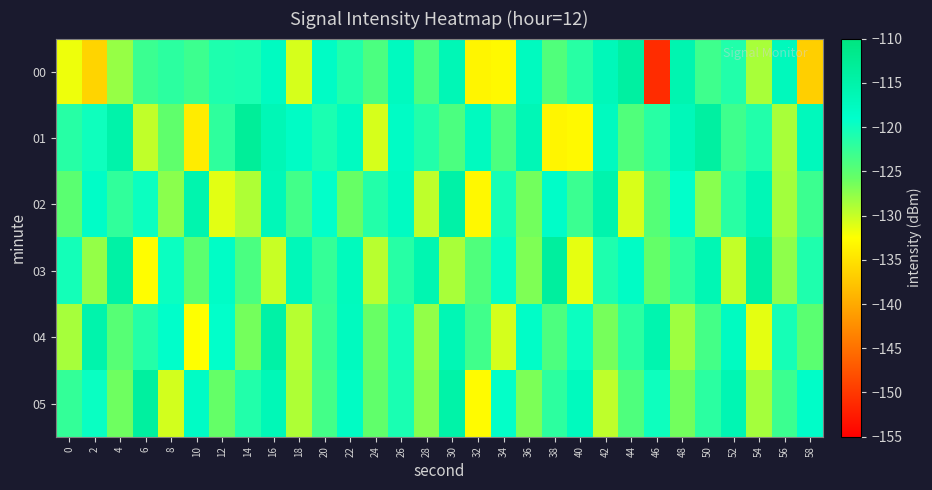

Reading left to right, list all the values displayed in this chart.

00: 0=-131.7	2=-136.2	4=-127.8	6=-122.9	8=-121.9	10=-123.1	12=-120.9	14=-120.7	16=-117.8	18=-130.7	20=-118.3	22=-121.2	24=-124.0	26=-117.6	28=-124.1	30=-116.5	32=-133.3	34=-133.0	36=-117.6	38=-124.4	40=-121.7	42=-116.8	44=-114.0	46=-151.0	48=-115.9	50=-123.2	52=-121.2	54=-128.7	56=-117.1	58=-136.7
01: 0=-121.6	2=-120.0	4=-115.1	6=-129.8	8=-125.3	10=-134.2	12=-122.1	14=-113.1	16=-116.5	18=-118.3	20=-120.7	22=-117.8	24=-130.7	26=-118.3	28=-121.2	30=-124.0	32=-117.6	34=-124.1	36=-116.5	38=-133.3	40=-133.0	42=-117.6	44=-124.4	46=-121.7	48=-116.8	50=-114.0	52=-123.2	54=-121.2	56=-128.7	58=-117.1
02: 0=-125.0	2=-118.5	4=-122.3	6=-119.8	8=-127.4	10=-115.6	12=-131.2	14=-128.9	16=-116.7	18=-123.4	20=-119.2	22=-125.8	24=-121.3	26=-117.9	28=-129.6	30=-114.8	32=-133.1	34=-120.5	36=-126.3	38=-118.7	40=-122.9	42=-115.4	44=-130.8	46=-124.6	48=-119.1	50=-127.3	52=-121.7	54=-116.5	56=-128.4	58=-123.0
03: 0=-120.3	2=-127.8	4=-114.5	6=-132.6	8=-119.7	10=-125.2	12=-118.4	14=-123.9	16=-130.1	18=-116.8	20=-122.5	22=-117.3	24=-129.4	26=-121.6	28=-115.9	30=-128.7	32=-124.3	34=-119.5	36=-126.8	38=-113.7	40=-131.4	42=-120.9	44=-118.2	46=-125.6	48=-122.1	50=-116.3	52=-129.8	54=-114.2	56=-127.5	58=-121.0
04: 0=-128.6	2=-115.3	4=-124.7	6=-121.4	8=-118.8	10=-132.5	12=-119.1	14=-126.4	16=-114.6	18=-129.3	20=-122.8	22=-117.5	24=-125.9	26=-120.2	28=-127.7	30=-116.4	32=-123.3	34=-130.6	36=-118.5	38=-124.1	40=-119.8	42=-126.5	44=-121.9	46=-115.7	48=-128.2	50=-123.6	52=-117.8	54=-131.3	56=-120.4	58=-125.0
05: 0=-122.4	2=-119.6	4=-126.1	6=-113.8	8=-130.5	10=-118.3	12=-125.7	14=-121.2	16=-116.6	18=-128.9	20=-123.5	22=-118.1	24=-125.4	26=-120.7	28=-127.2	30=-114.9	32=-132.8	34=-119.3	36=-126.7	38=-122.0	40=-117.4	42=-129.6	44=-124.2	46=-119.9	48=-126.3	50=-121.8	52=-116.1	54=-128.5	56=-123.0	58=-118.7